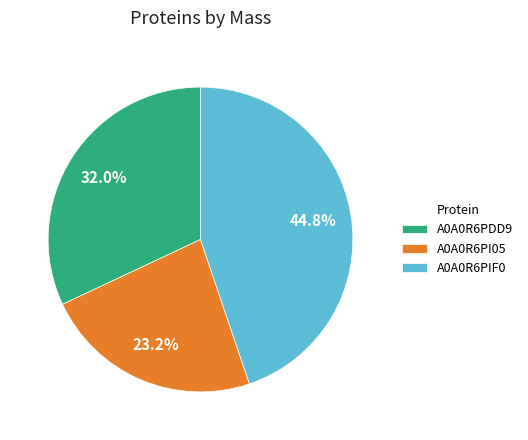

The A0A0R6PI05 slice represents 23% of the pie. True or false?

True